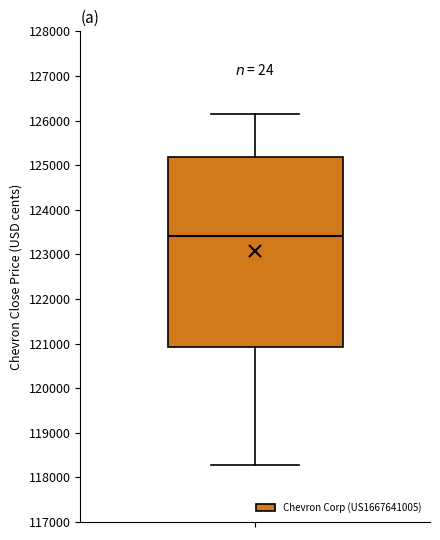

Where does the upper whisker of the box end on the y-axis? The values are not printed on the chart, so give them approximately, as read against the axis.

126100